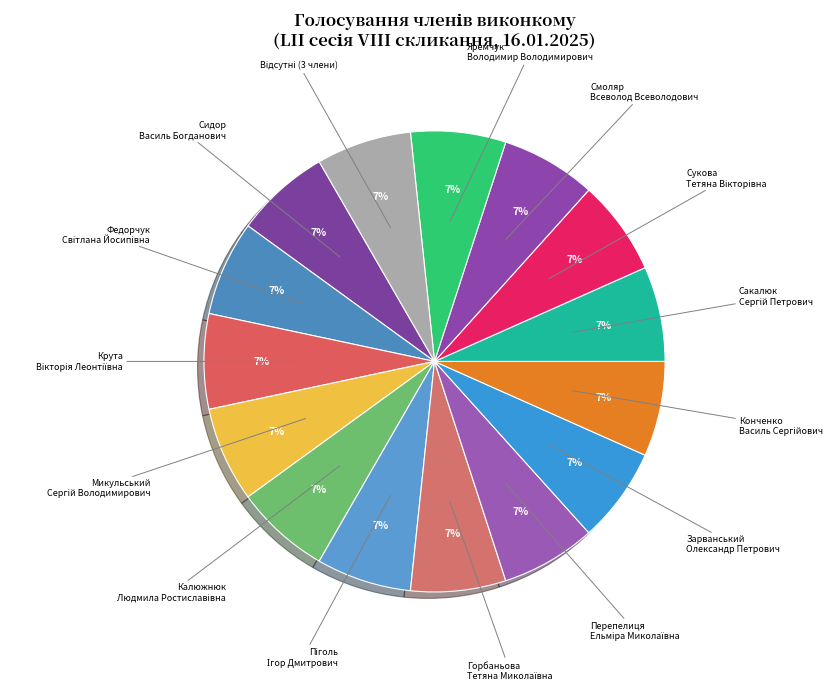

How many segments does this pie chart have?

15